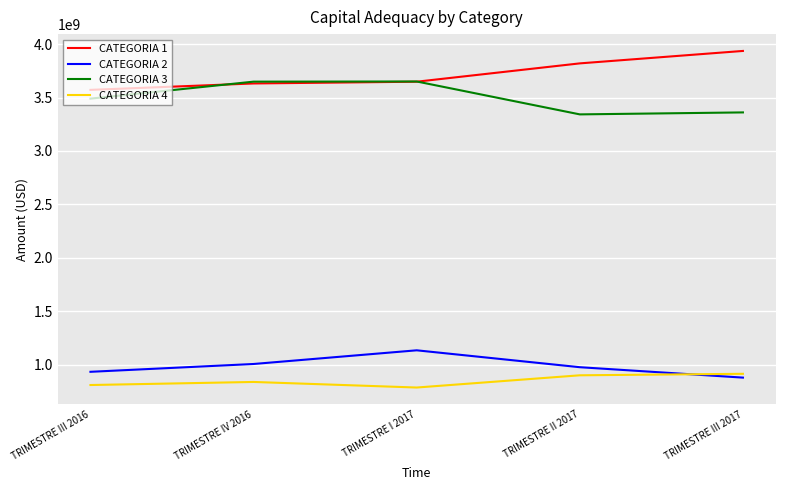

What is the approximate value of CATEGORIA 4 at TRIMESTRE III 2017?

913555648.3